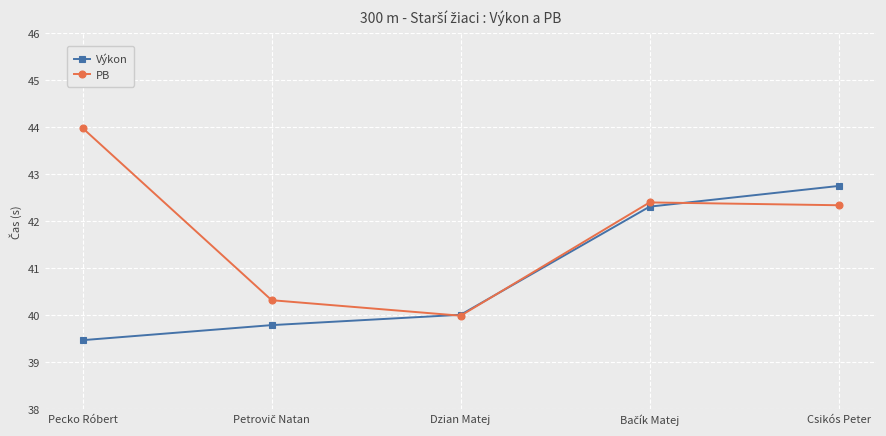

Reading left to right, what are all the values shown in this chart?

Výkon: 39.5	39.8	40.0	42.3	42.8
PB: 44.0	40.3	40.0	42.4	42.3